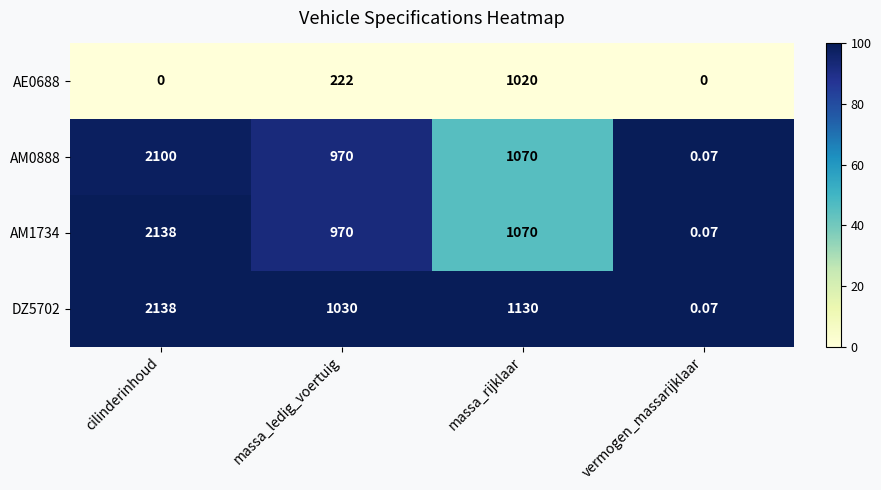

List the labels in order of AM0888 value, smallest first.

vermogen_massarijklaar, massa_ledig_voertuig, massa_rijklaar, cilinderinhoud